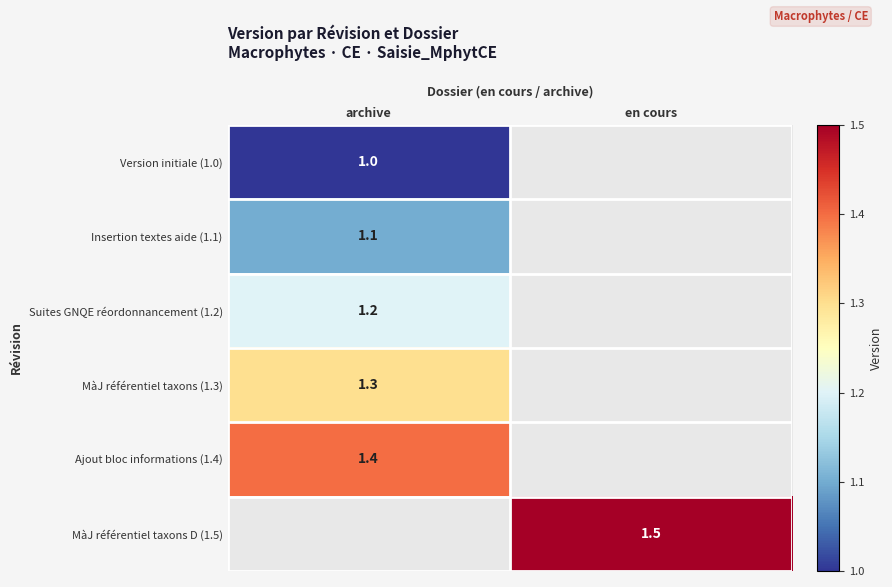

Is it true that MàJ référentiel taxons D (1.5) equals 1.5 at en cours?

True